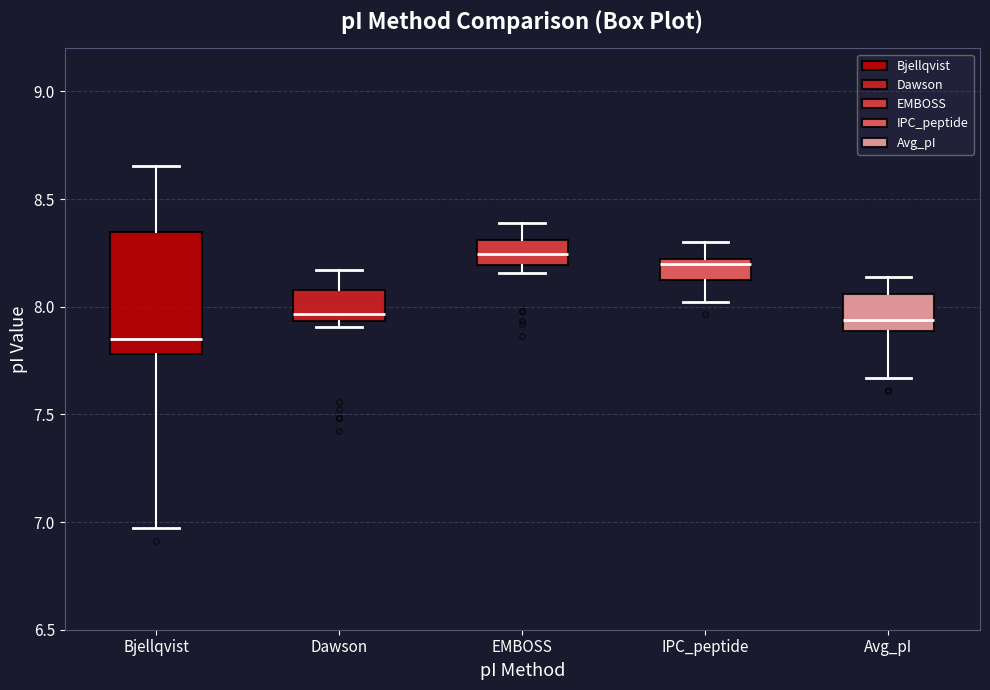

Reading left to right, read every box against the y-axis: the position of its median line, the range the box covers, and the ends of its whiskers. The values are not printed on the chart, so give them approximately, as read against the axis.

Bjellqvist: median 7.85, box 7.80 to 8.35, whiskers 6.95 to 8.65
Dawson: median 7.95 (just above the box's lower edge), box 7.95 to 8.10, whiskers 7.90 to 8.15
EMBOSS: median 8.25, box 8.20 to 8.30, whiskers 8.15 to 8.40
IPC_peptide: median 8.20 (just below the box's upper edge), box 8.15 to 8.20, whiskers 8.00 to 8.30
Avg_pI: median 7.95, box 7.90 to 8.05, whiskers 7.65 to 8.15